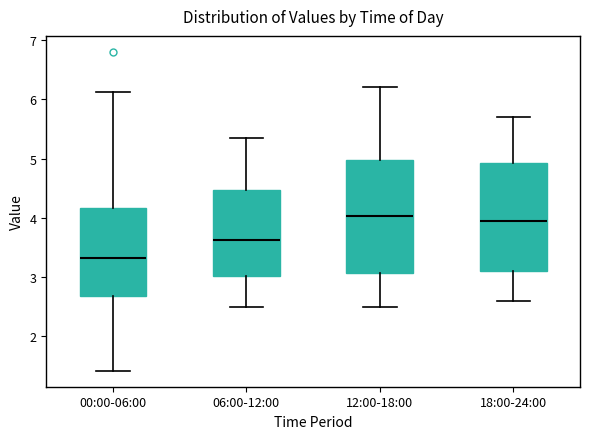

Reading left to right, transcribe this box plot: for each box, give where its median line is, the range the box spans, and where its two whiskers end, as read against the y-axis. The values are not printed on the chart, so give them approximately, as read against the axis.

00:00-06:00: median 3.3, box 2.7 to 4.2, whiskers 1.4 to 6.1
06:00-12:00: median 3.6, box 3.0 to 4.5, whiskers 2.5 to 5.4
12:00-18:00: median 4.0, box 3.1 to 5.0, whiskers 2.5 to 6.2
18:00-24:00: median 4.0, box 3.1 to 4.9, whiskers 2.6 to 5.7